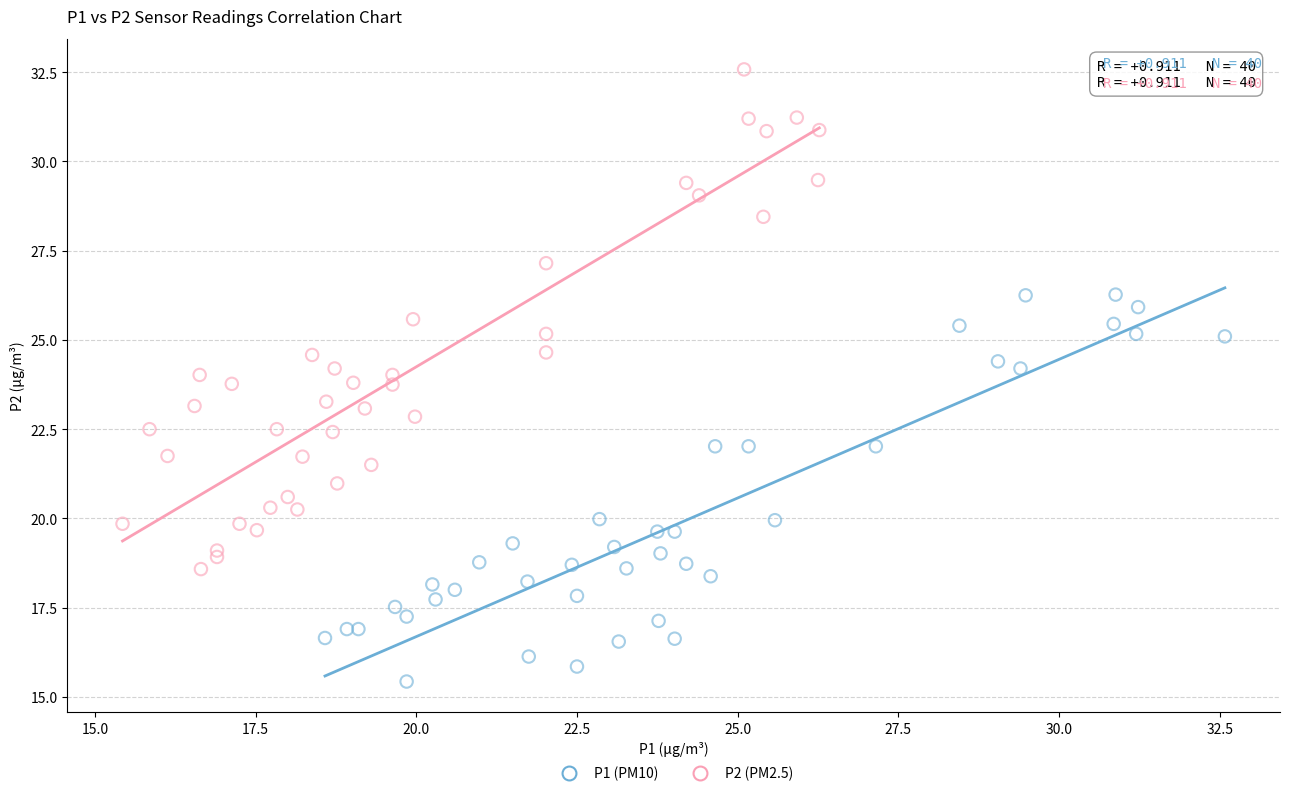

Which series contains the lowest Y value?

P1 (PM10)